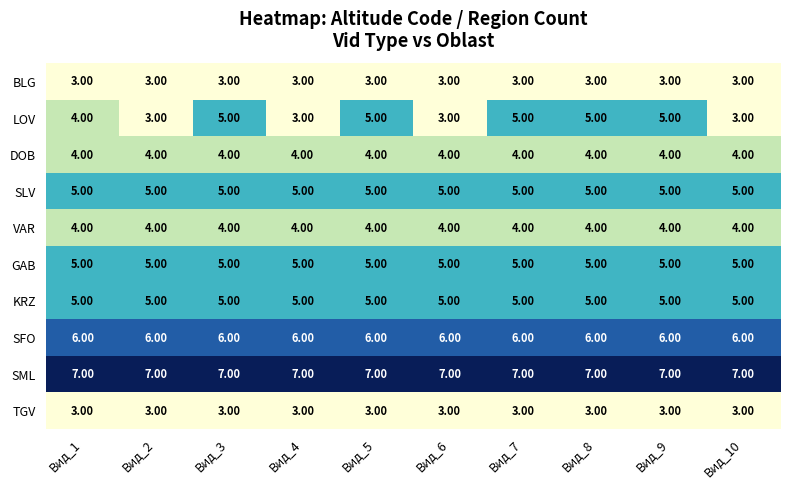

What is the average value of the BLG series?

3